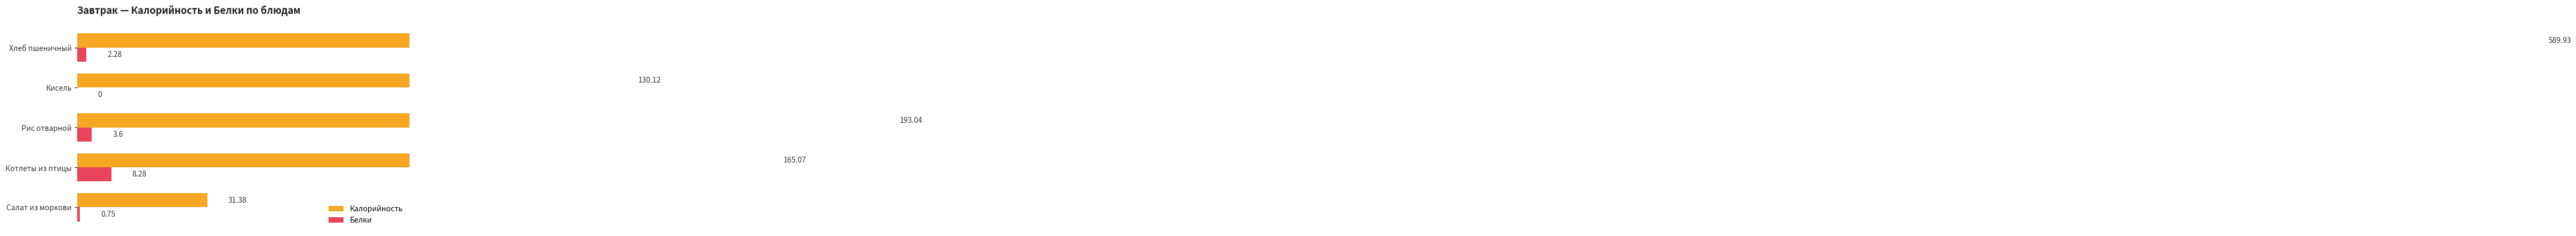

How many values in the Белки series are below 2?

2